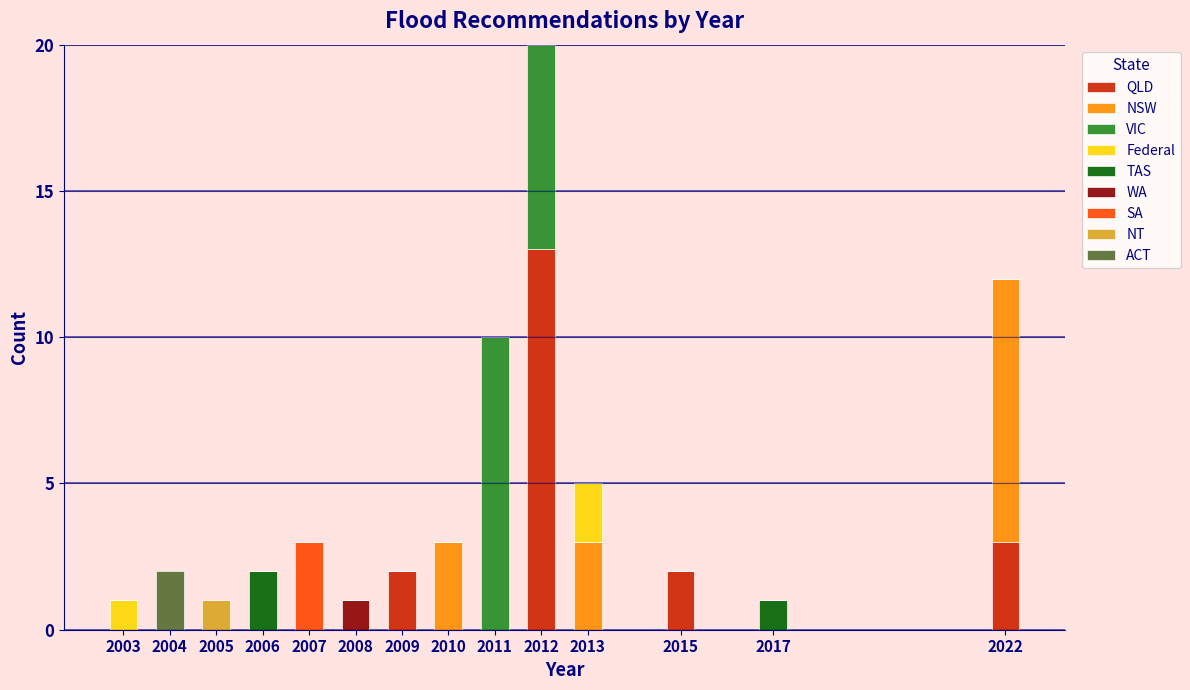

What is the total value across all series at 2012?

20